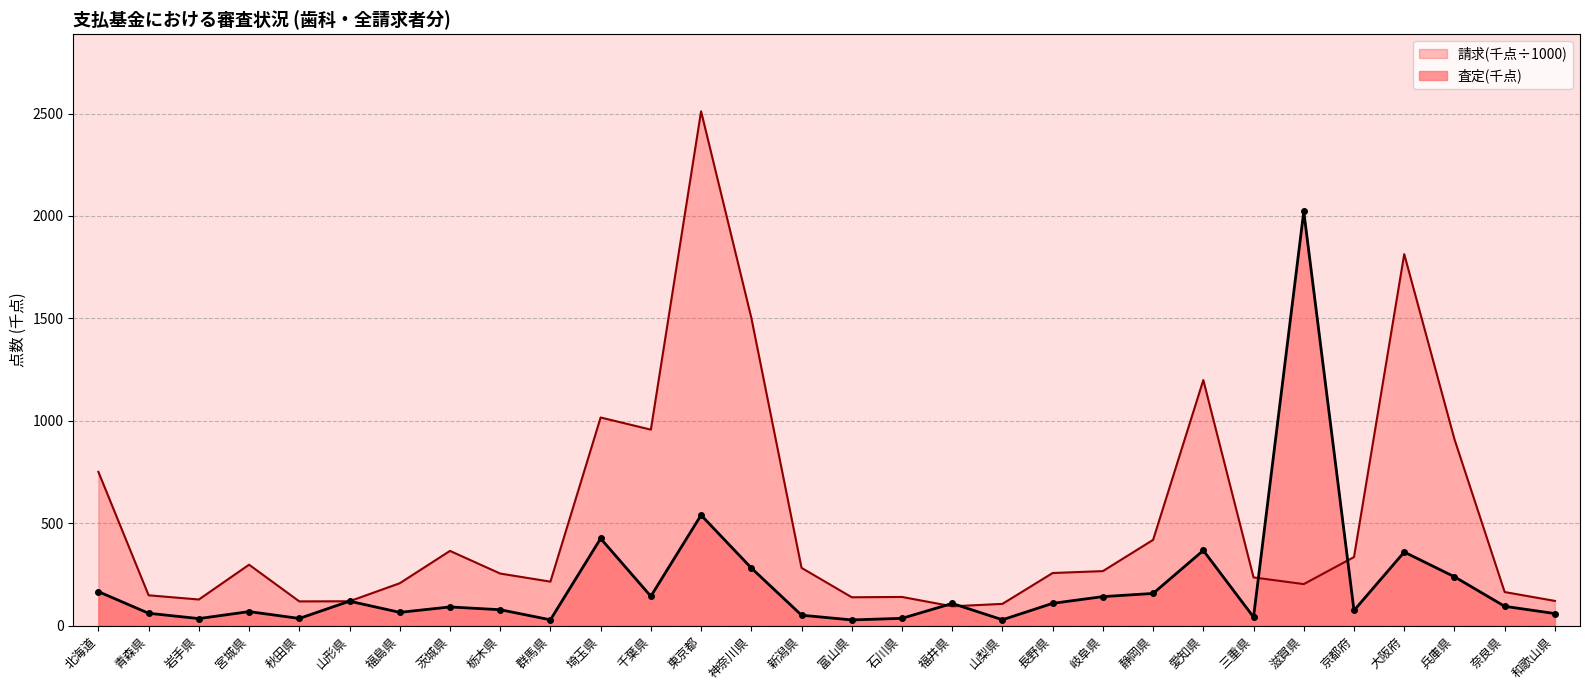

What are all the series names shown in the legend?

請求(千点÷1000), 査定(千点)